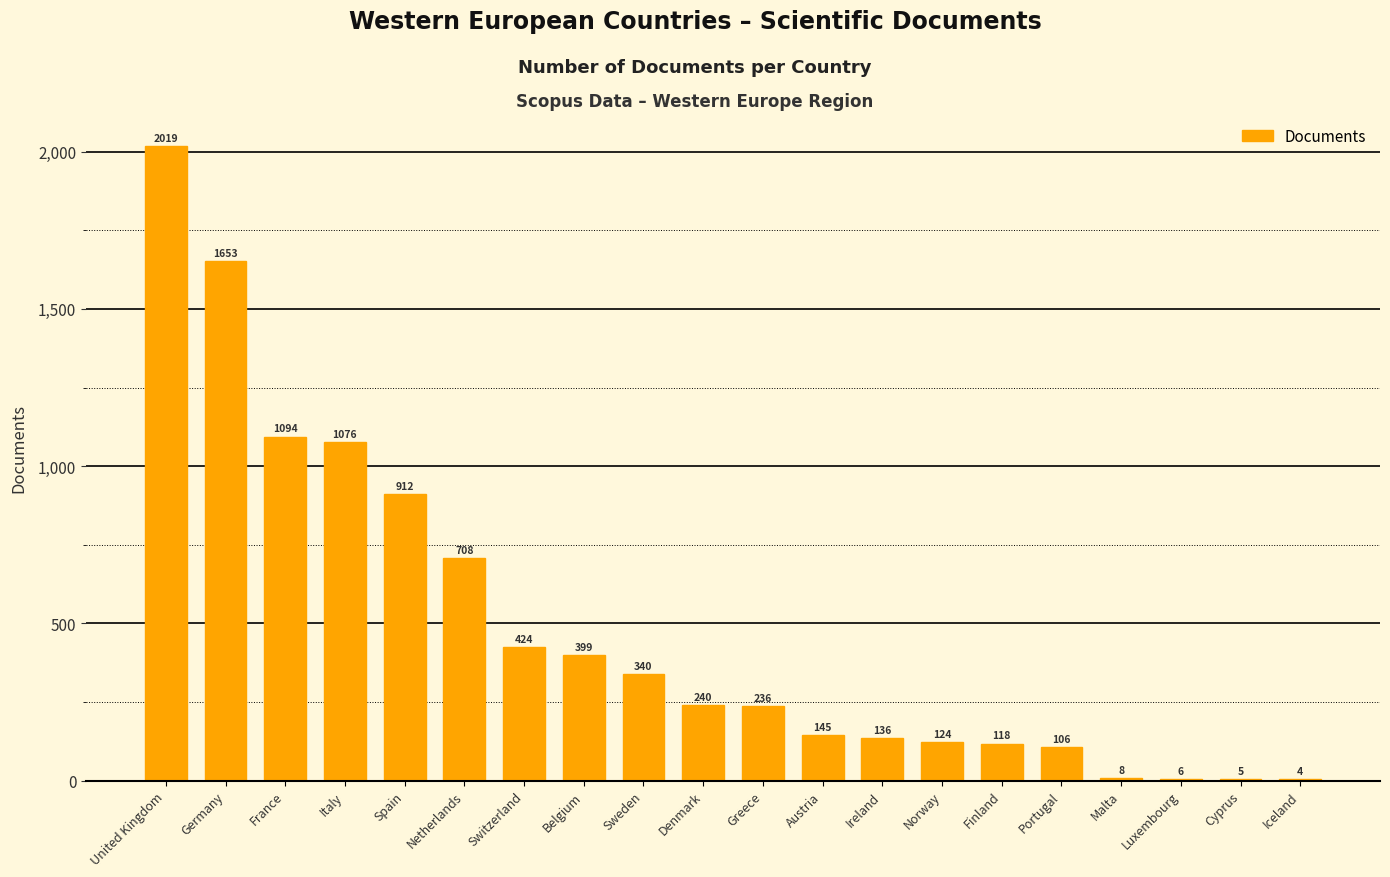

The value at Netherlands is 708. True or false?

True